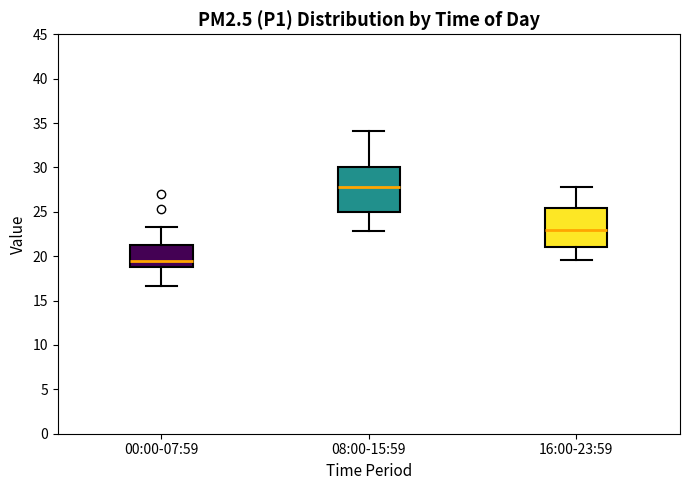

Which box's median line is the highest?

08:00-15:59